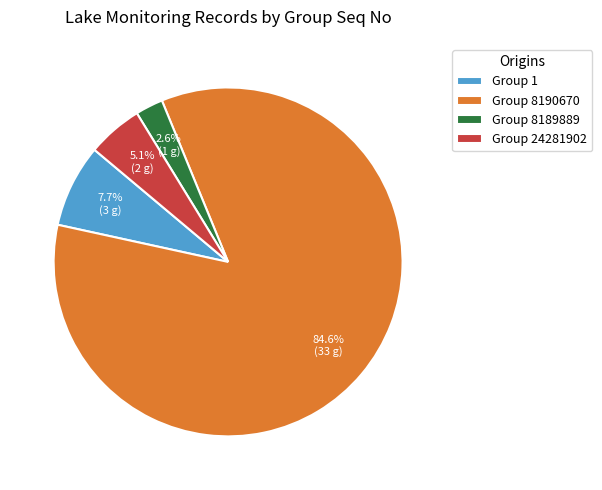

Which has a higher value, Group 24281902 or Group 8190670?

Group 8190670